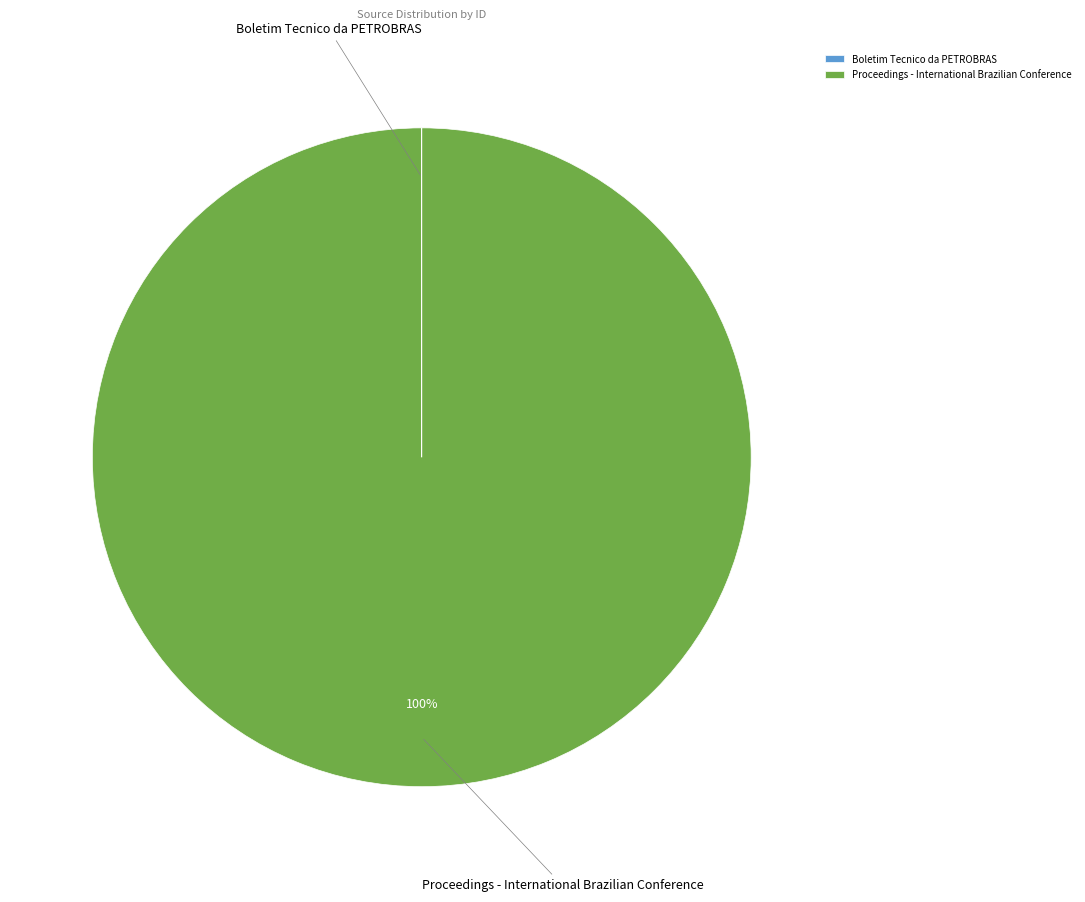

To the nearest percent, what is the average slice percentage?

50%